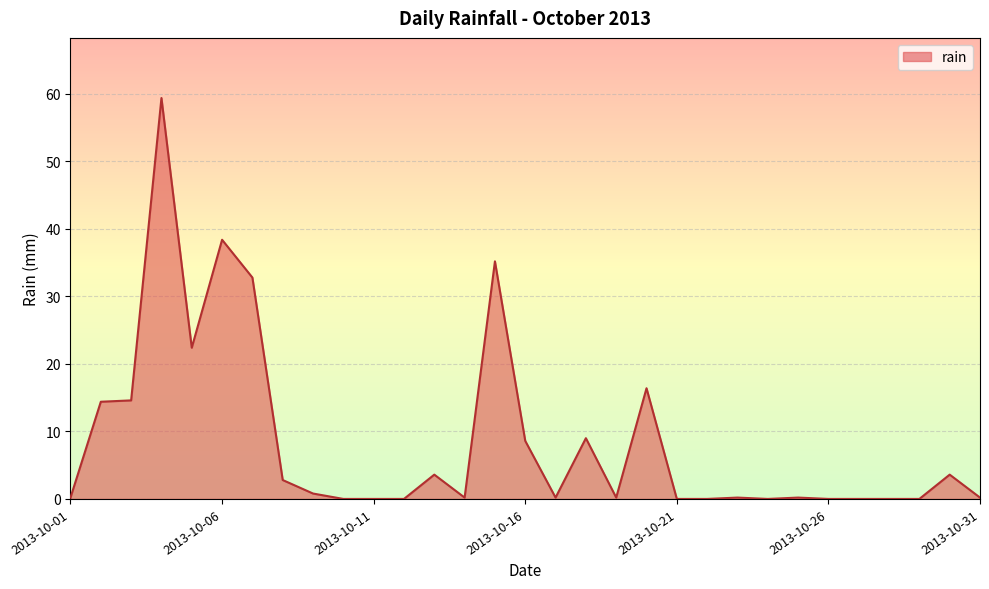

What is the difference between the maximum and minimum values?

59.4